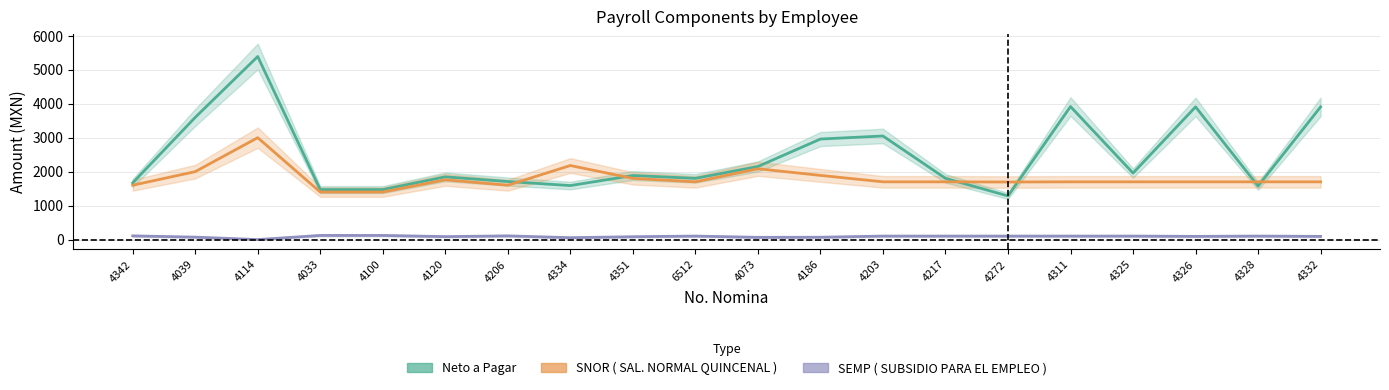

In SNOR ( SAL. NORMAL QUINCENAL ), how many points are lower than both neighbors (excluding endpoints)?

3